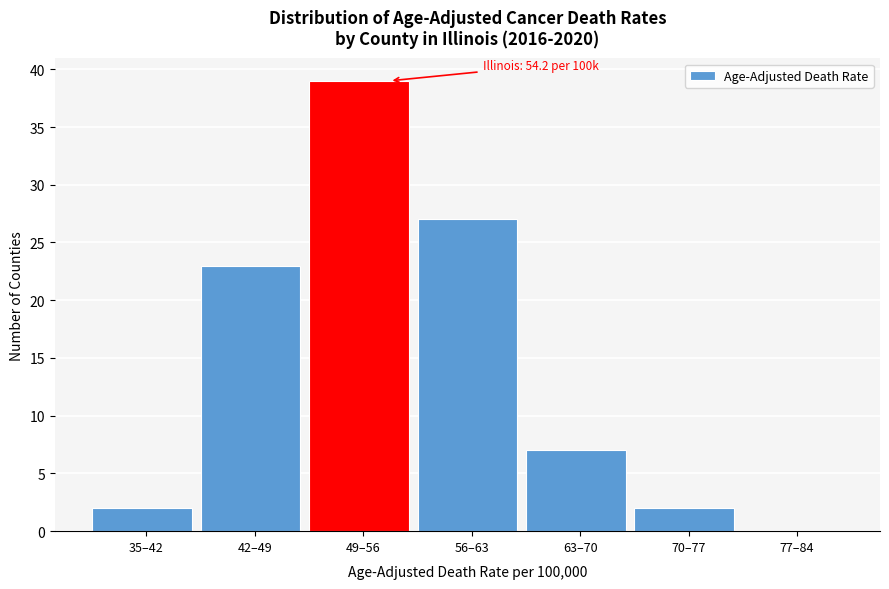

Reading left to right, what are all the values shown in this chart?

35–42=2	42–49=23	49–56=39	56–63=27	63–70=7	70–77=2	77–84=0